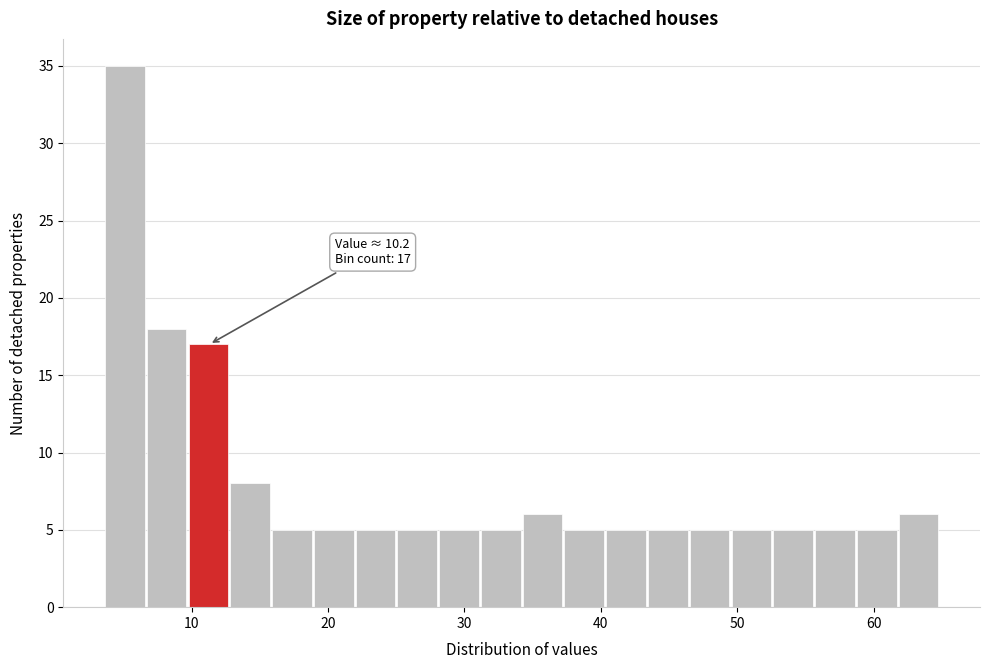

Around what value on the x-axis is the tallest bar? Give the approximate position of its centre, as read against the axis.

5